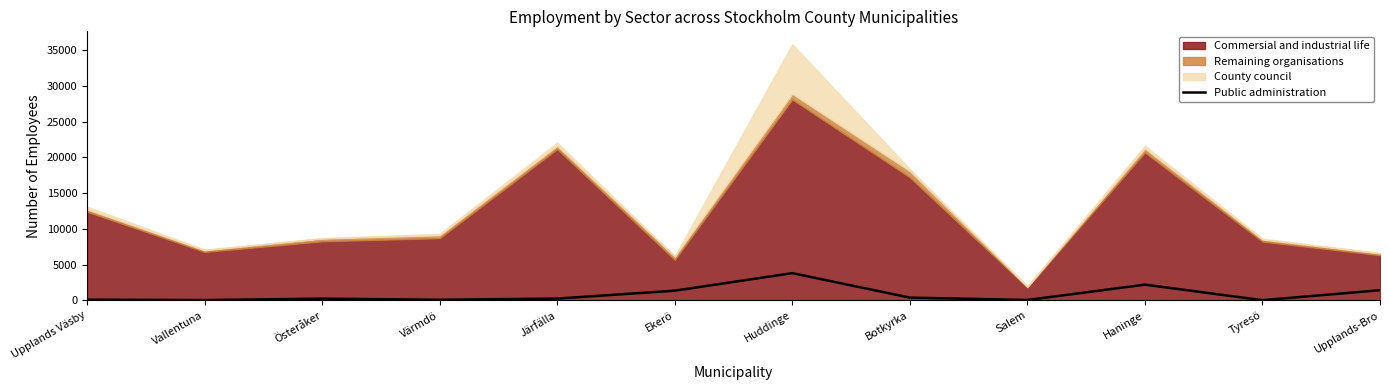

Where does the data first go above 266?

Ekerö